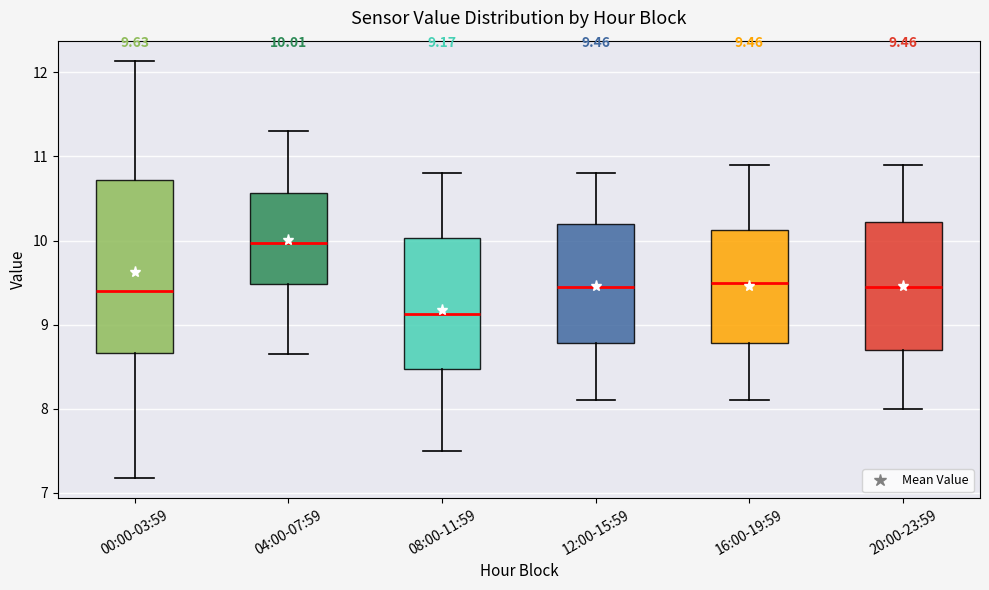

Which box has the lowest median line?

08:00-11:59